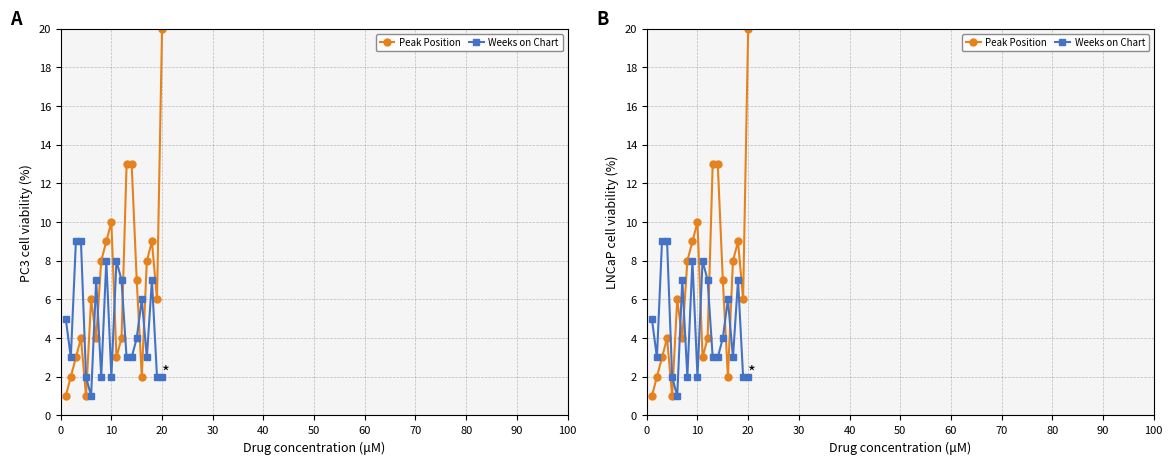

At how many categories does at least one series exceed 3?

18